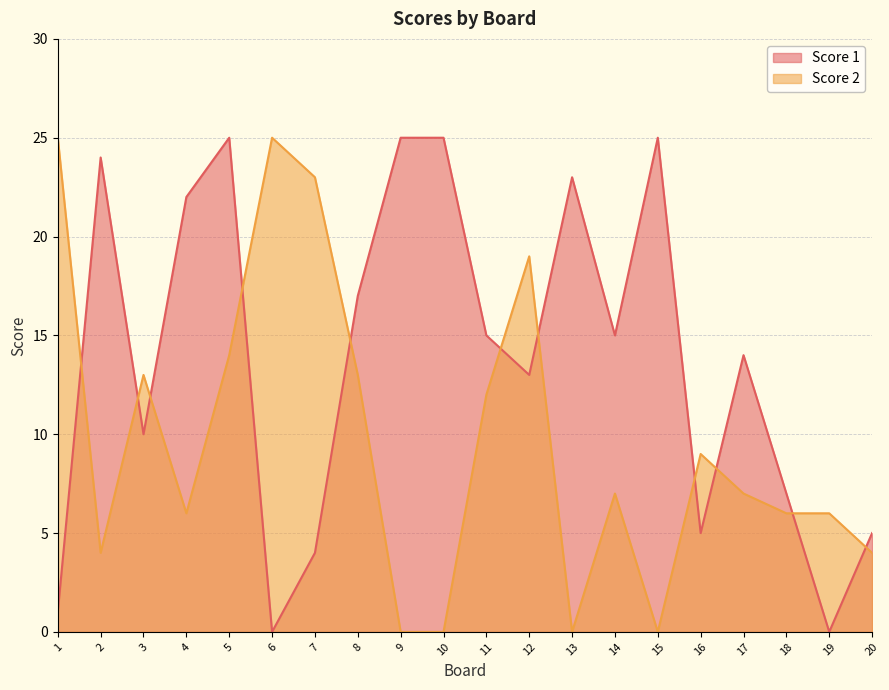

True or false: Score 1 has a value of 1 at 1.

True